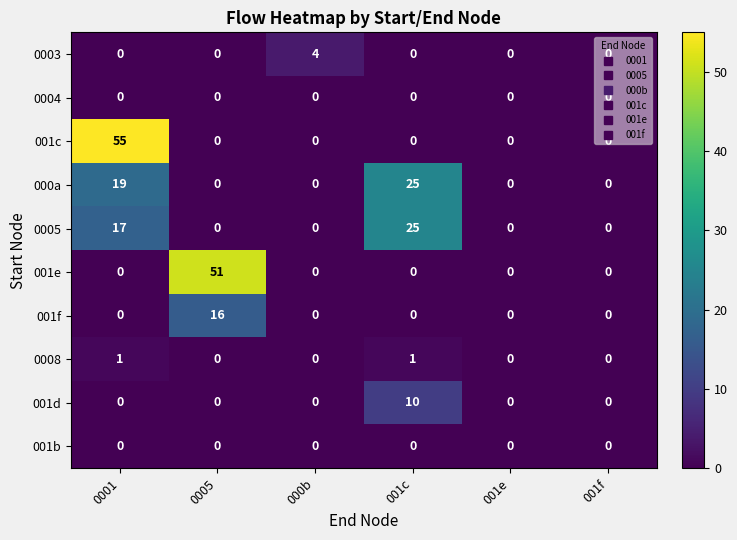

What is the average value of the 001c series?

9